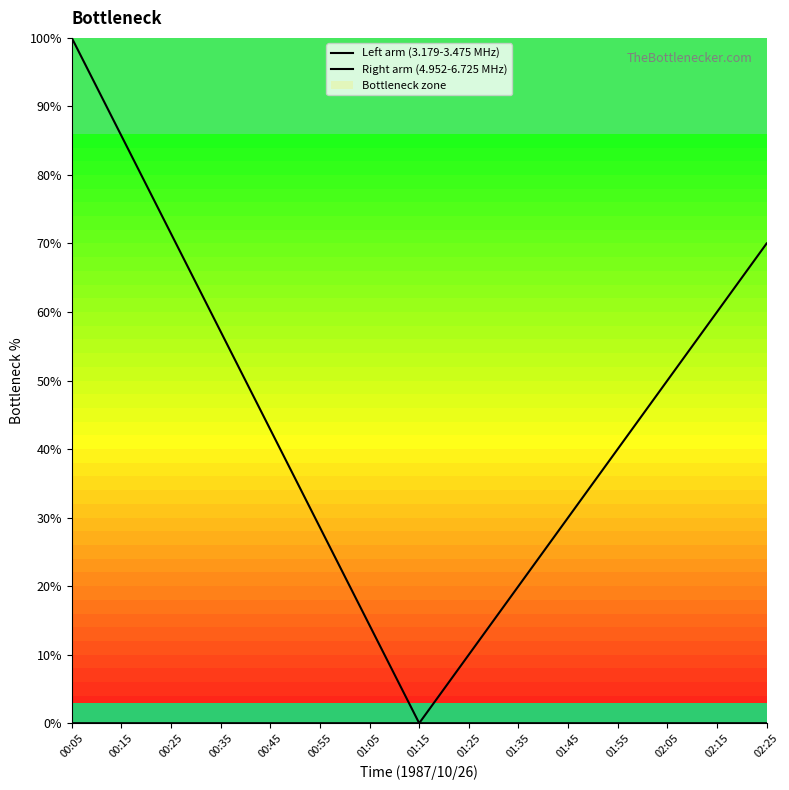

Where is Left arm (3.179-3.475 MHz) nearest to the value 50?

00:35